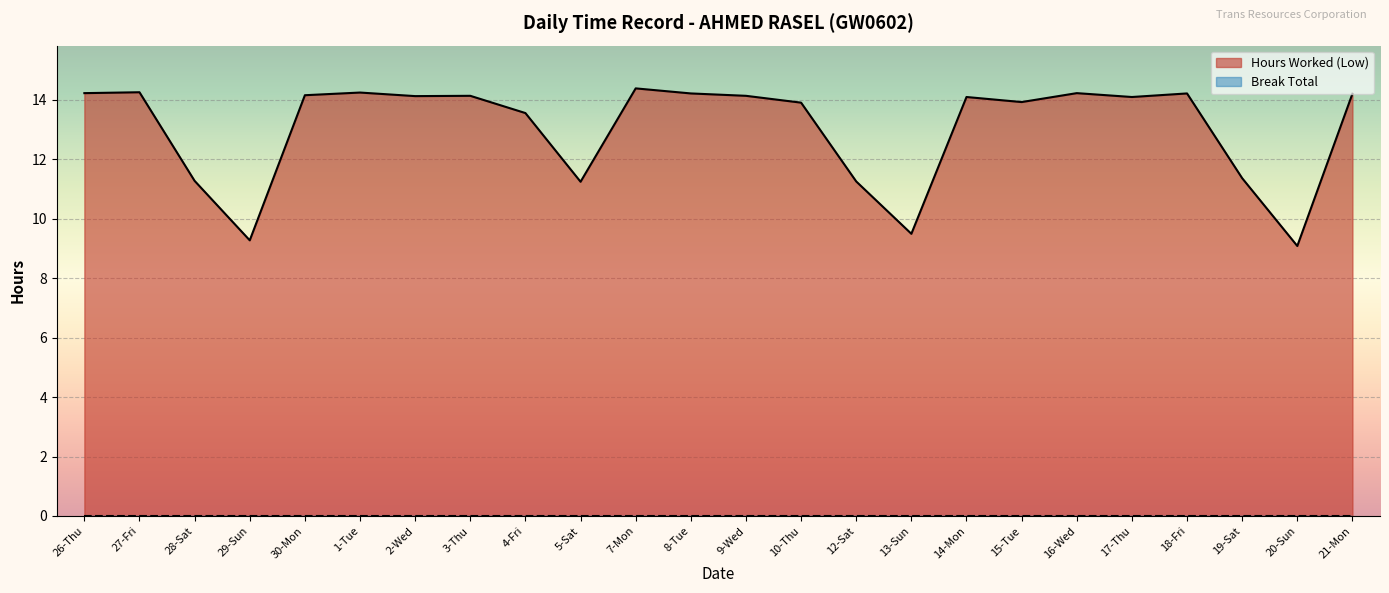

True or false: the data shows 25.3 at 9-Wed.

False